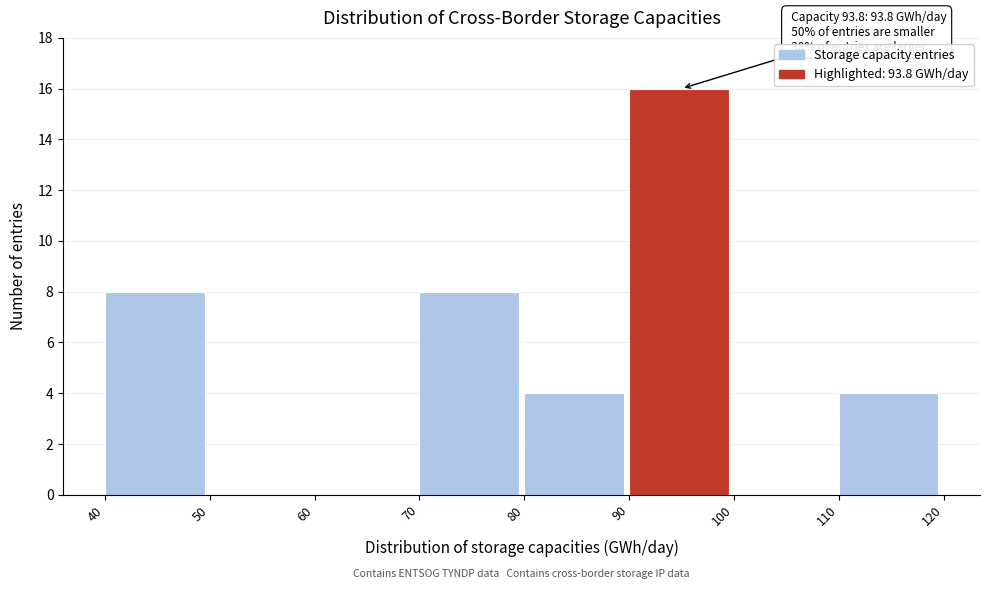

Over which range of the x-axis is the bar tallest?

90 to 100